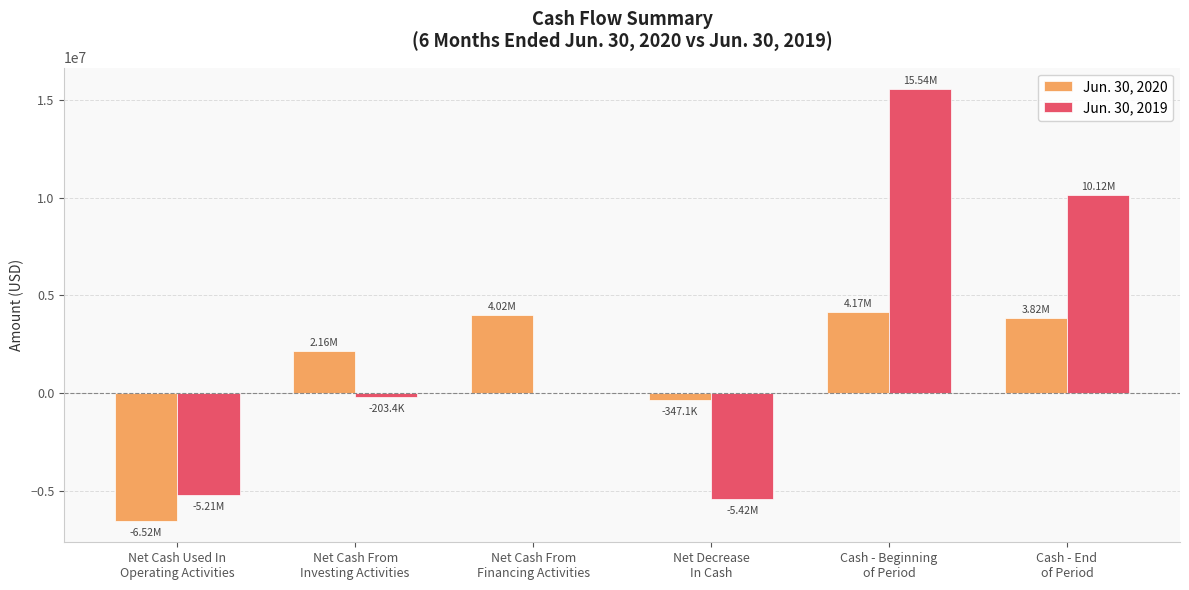

What are all the series names shown in the legend?

Jun. 30, 2020, Jun. 30, 2019